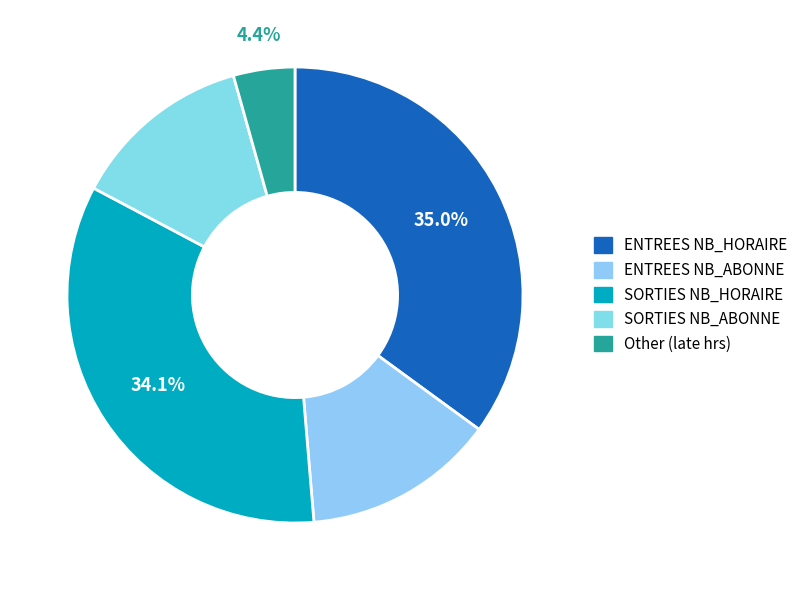

How many segments does this pie chart have?

5